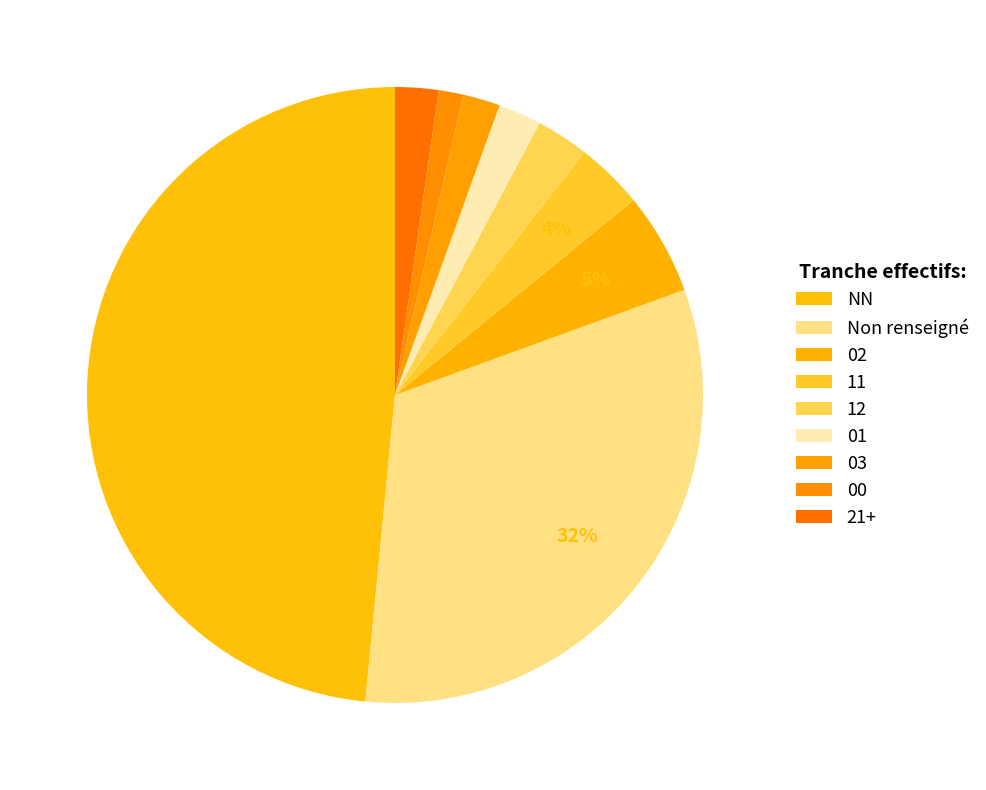

How many segments does this pie chart have?

9